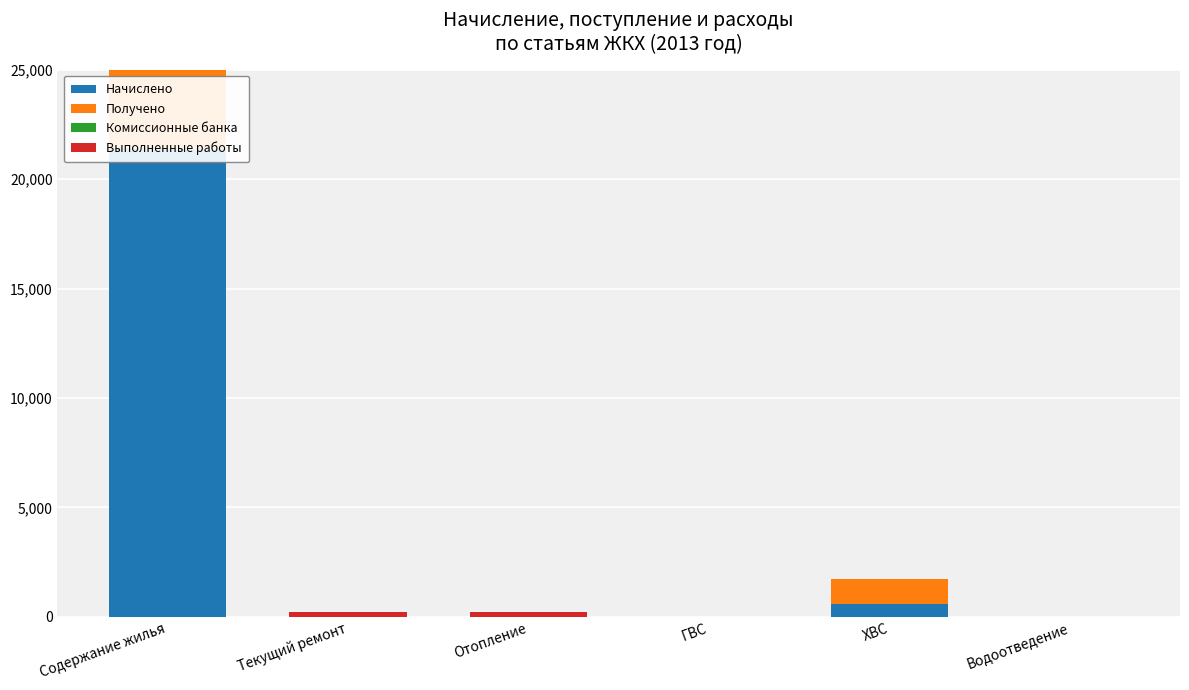

Which series has the widest spread of values?

Начислено